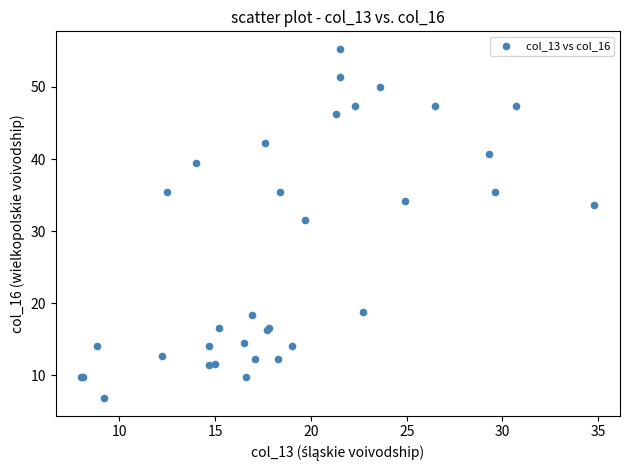

What Y value in the scatter plot is closest to 31?

31.6